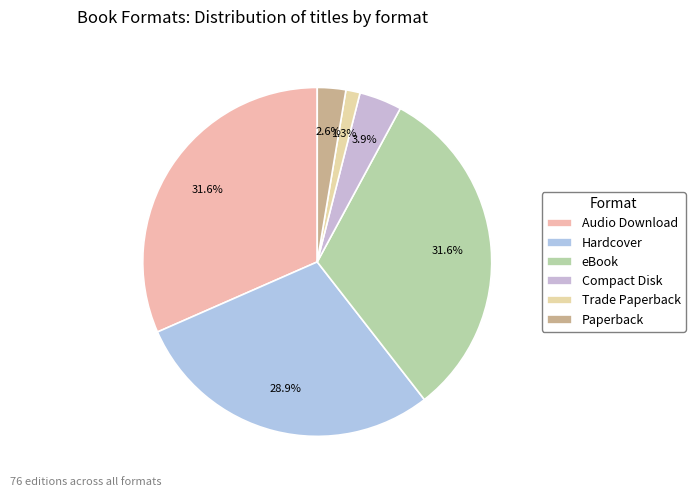

The Paperback slice represents 1% of the pie. True or false?

False